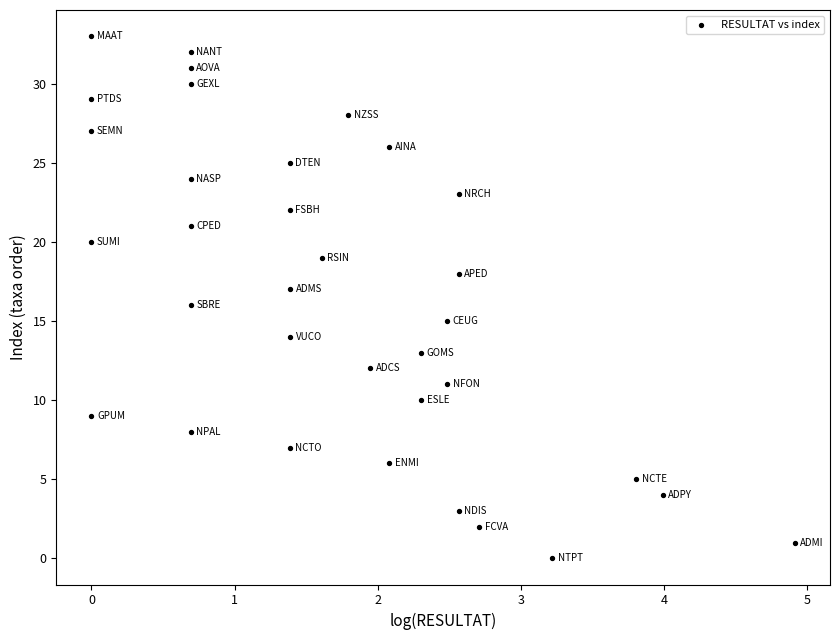

What is the range of Y values (max minus min)?

33